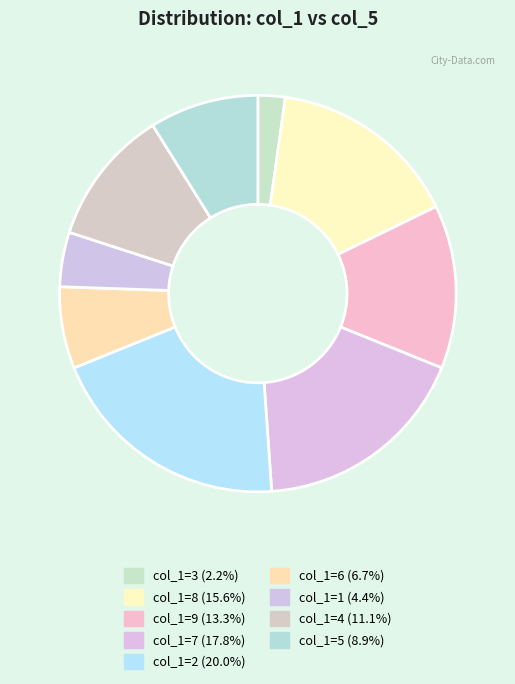

Is there any slice that represents more than half of the pie?

No